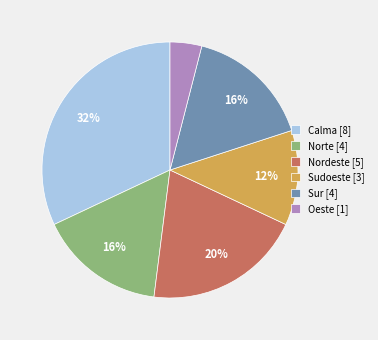

Is there any slice that represents more than half of the pie?

No